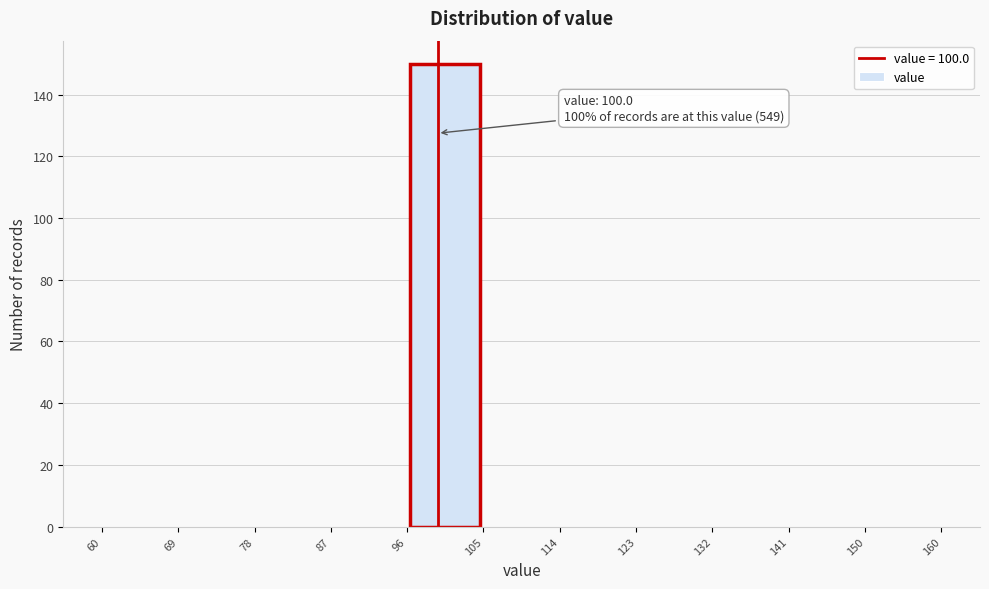

Which range on the x-axis has the tallest bar?

96 to 105